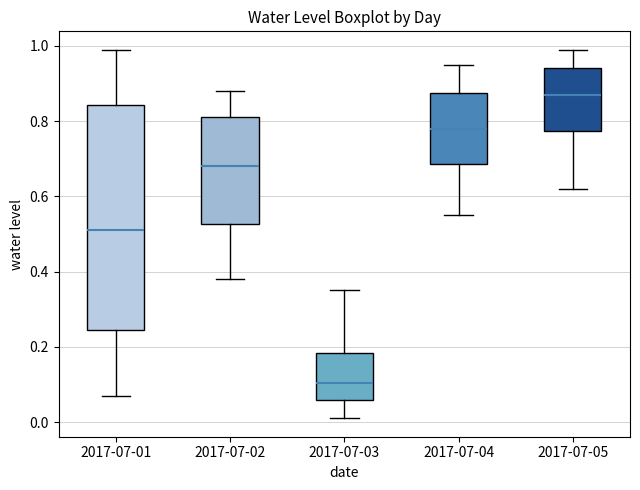

Comparing the boxes themselves (not the whiskers), which one is the tallest?

2017-07-01